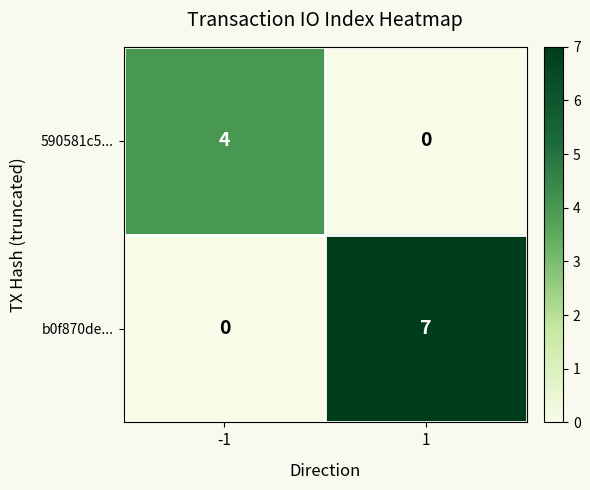

What is the difference between the maximum and minimum values in the 590581c5... series?

4